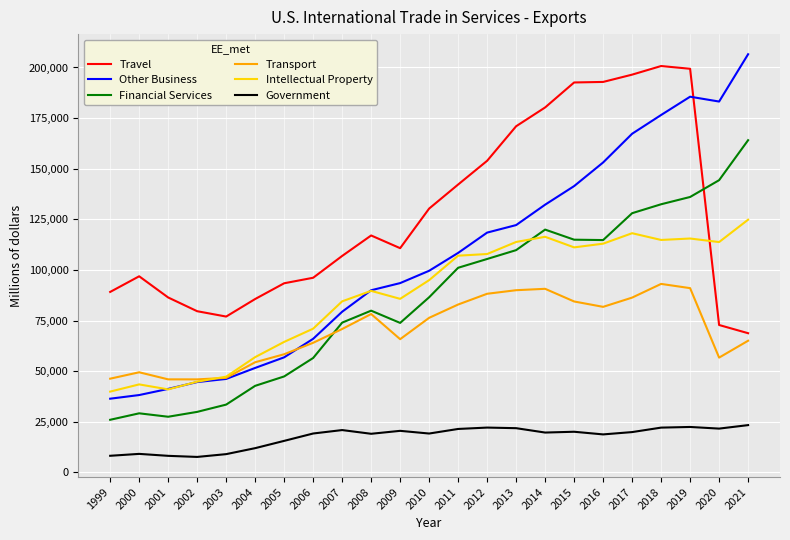

Which series has the largest total across all categories?

Travel